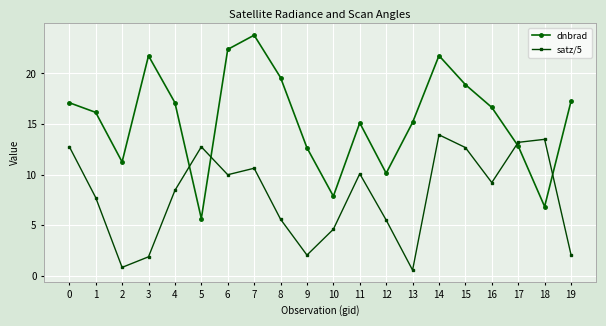

Where is satz/5 nearest to the value 7?

1